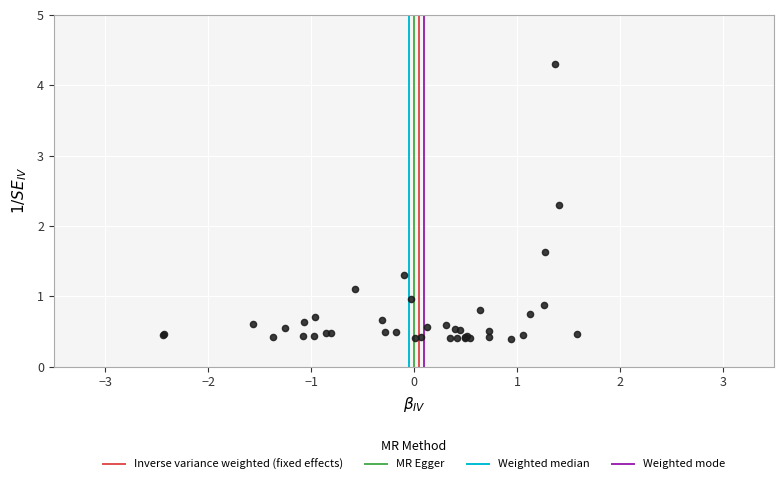

What Y value in the scatter plot is closest to 2?

2.3